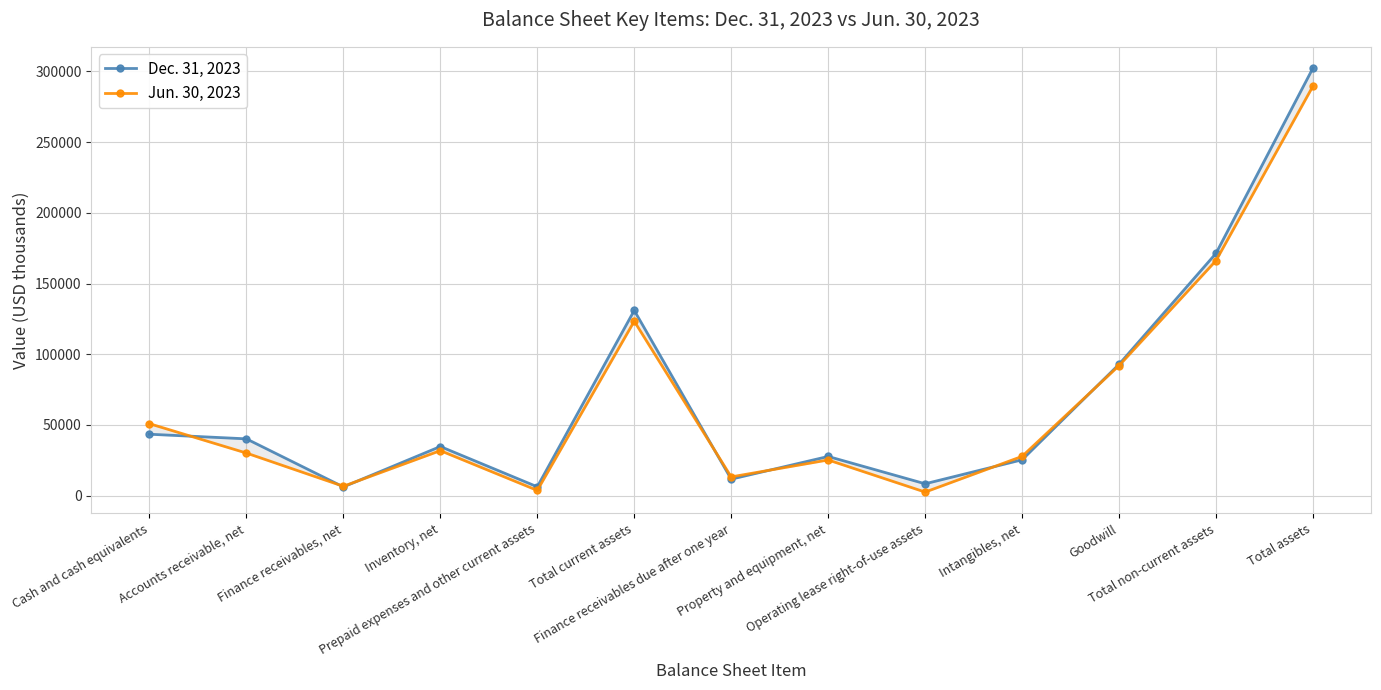

At Inventory, net, list the series in order from largest to smallest.

Dec. 31, 2023, Jun. 30, 2023